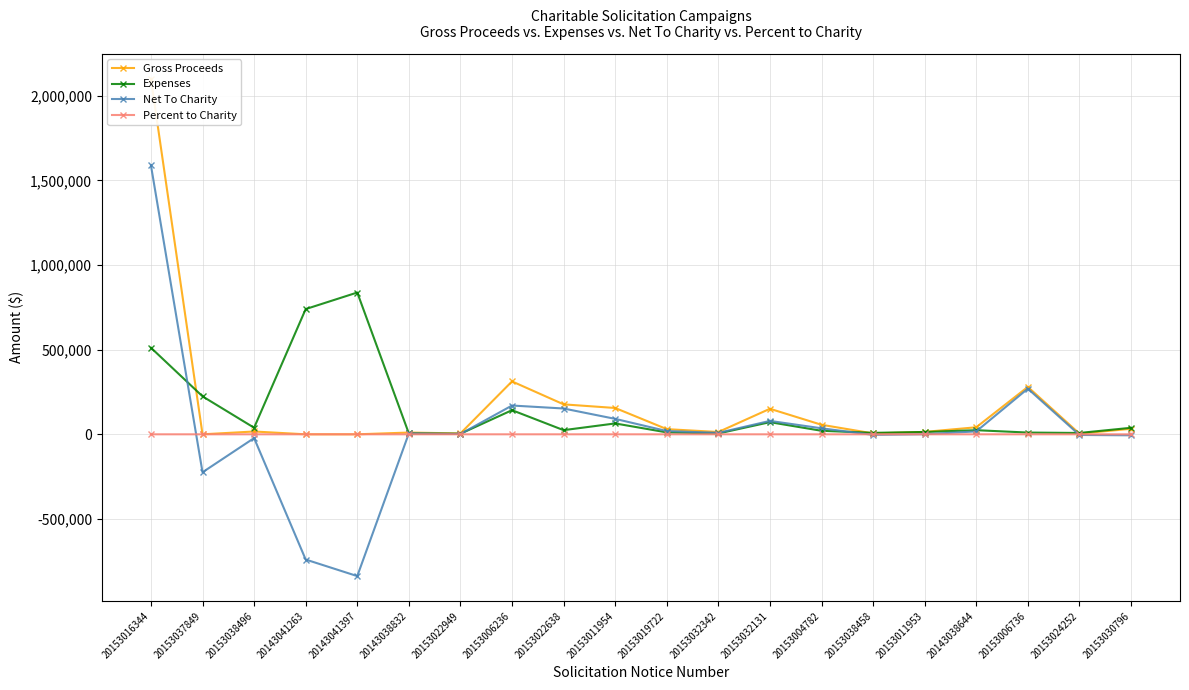

What is the label of the 15th point from the right?

20143038832